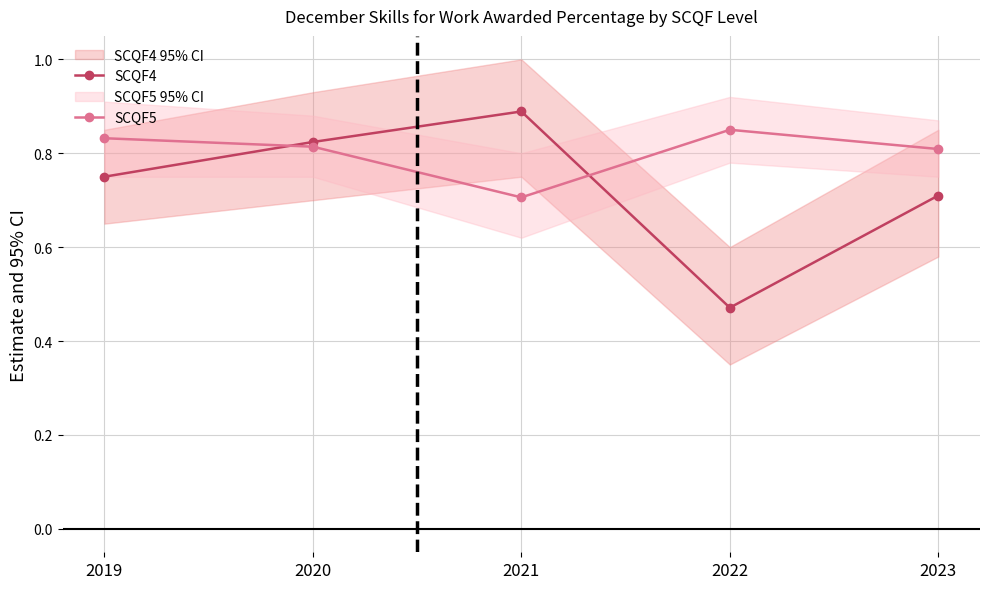

What is the difference between the maximum and minimum values in the SCQF5 series?

0.1